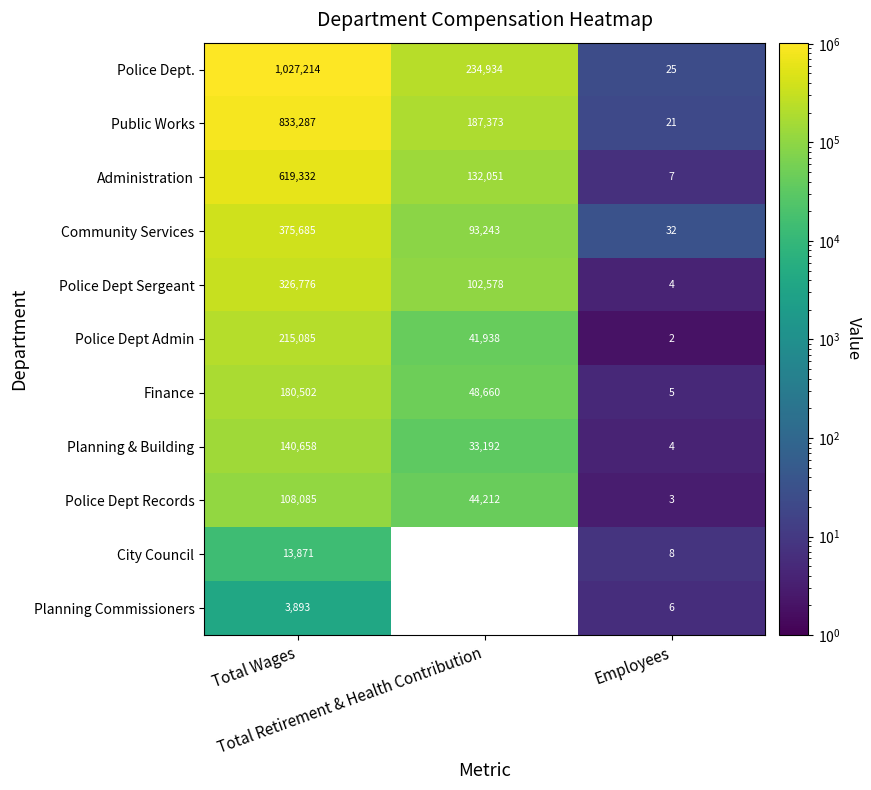

How many Police Dept Admin values are between 2 and 215085?

3